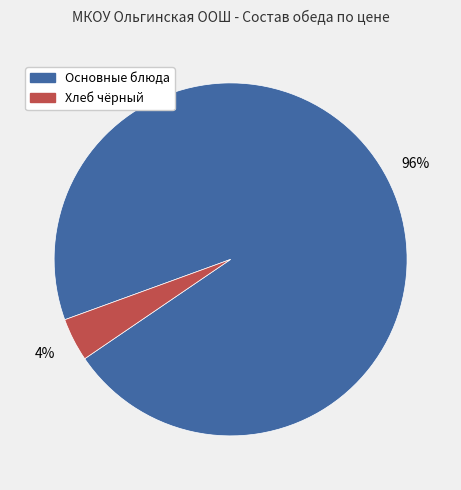

To the nearest percent, what is the difference between the largest and smallest slice percentages?

92%